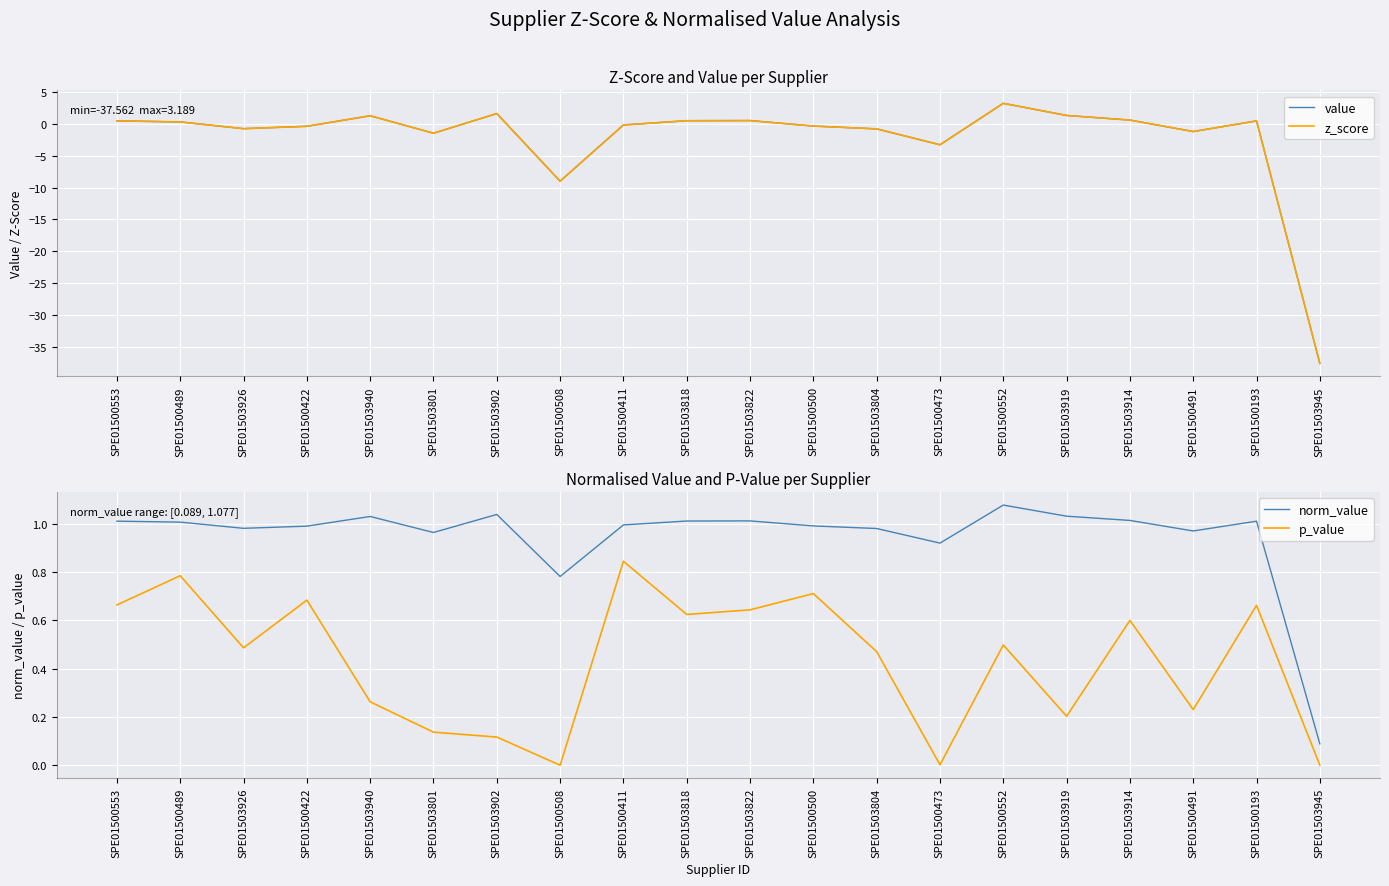

Reading right to left, extract all data points from this chart.

value: SPE01503945=-37.6	SPE01500193=0.4	SPE01500491=-1.2	SPE01503914=0.6	SPE01503919=1.3	SPE01500552=3.2	SPE01500473=-3.3	SPE01503804=-0.8	SPE01500500=-0.4	SPE01503822=0.5	SPE01503818=0.5	SPE01500411=-0.2	SPE01500508=-9.0	SPE01503902=1.6	SPE01503801=-1.5	SPE01503940=1.2	SPE01500422=-0.4	SPE01503926=-0.8	SPE01500489=0.3	SPE01500553=0.4
z_score: SPE01503945=-37.6	SPE01500193=0.4	SPE01500491=-1.2	SPE01503914=0.6	SPE01503919=1.3	SPE01500552=3.2	SPE01500473=-3.3	SPE01503804=-0.8	SPE01500500=-0.4	SPE01503822=0.5	SPE01503818=0.5	SPE01500411=-0.2	SPE01500508=-9.0	SPE01503902=1.6	SPE01503801=-1.5	SPE01503940=1.2	SPE01500422=-0.4	SPE01503926=-0.8	SPE01500489=0.3	SPE01500553=0.4
norm_value: SPE01503945=0.1	SPE01500193=1.0	SPE01500491=1.0	SPE01503914=1.0	SPE01503919=1.0	SPE01500552=1.1	SPE01500473=0.9	SPE01503804=1.0	SPE01500500=1.0	SPE01503822=1.0	SPE01503818=1.0	SPE01500411=1.0	SPE01500508=0.8	SPE01503902=1.0	SPE01503801=1.0	SPE01503940=1.0	SPE01500422=1.0	SPE01503926=1.0	SPE01500489=1.0	SPE01500553=1.0
p_value: SPE01503945=0.0	SPE01500193=0.7	SPE01500491=0.2	SPE01503914=0.6	SPE01503919=0.2	SPE01500552=0.5	SPE01500473=0.0	SPE01503804=0.5	SPE01500500=0.7	SPE01503822=0.6	SPE01503818=0.6	SPE01500411=0.8	SPE01500508=0.0	SPE01503902=0.1	SPE01503801=0.1	SPE01503940=0.3	SPE01500422=0.7	SPE01503926=0.5	SPE01500489=0.8	SPE01500553=0.7